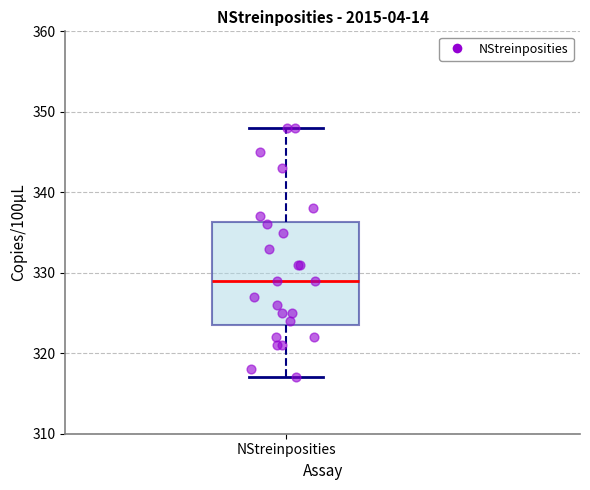

Transcribe this box plot: give where the median line is, the range the box spans, and where the two whiskers end, as read against the y-axis. The values are not printed on the chart, so give them approximately, as read against the axis.

median 329, box 324 to 336, whiskers 317 to 348